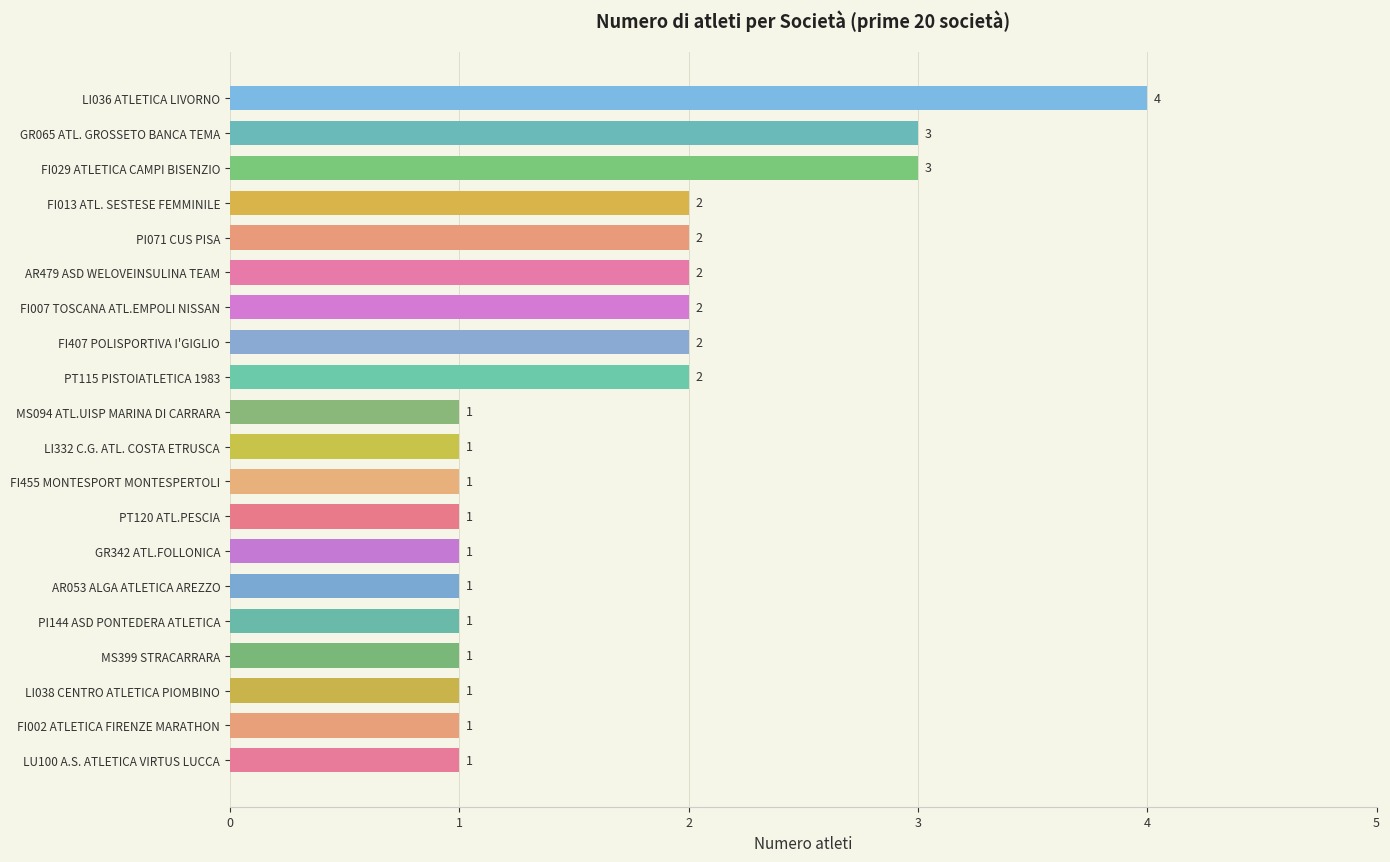

What is the greatest value displayed?

4